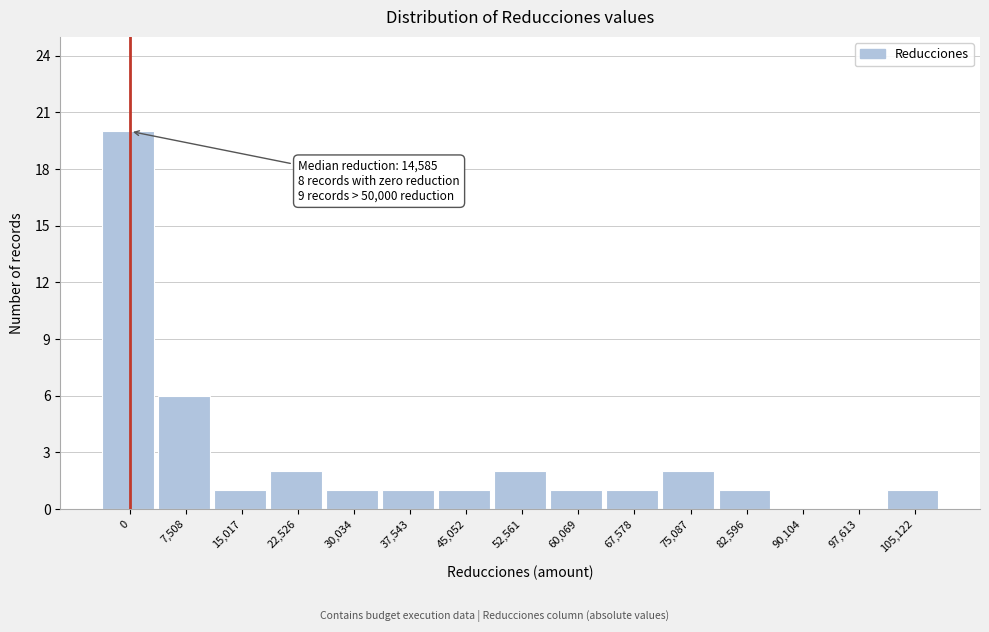

Reading left to right, transcribe all the data shown in this chart.

0=20	7,508=6	15,017=1	22,526=2	30,034=1	37,543=1	45,052=1	52,561=2	60,069=1	67,578=1	75,087=2	82,596=1	90,104=0	97,613=0	105,122=1